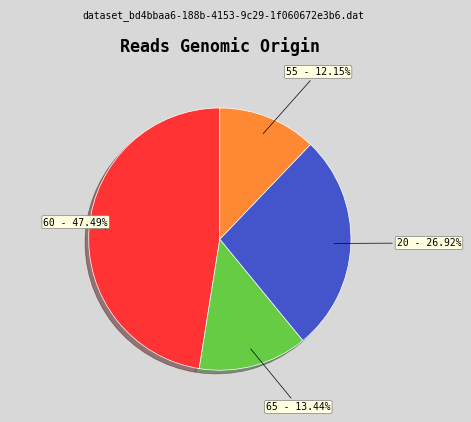

Which category has the smallest portion of the pie?

55